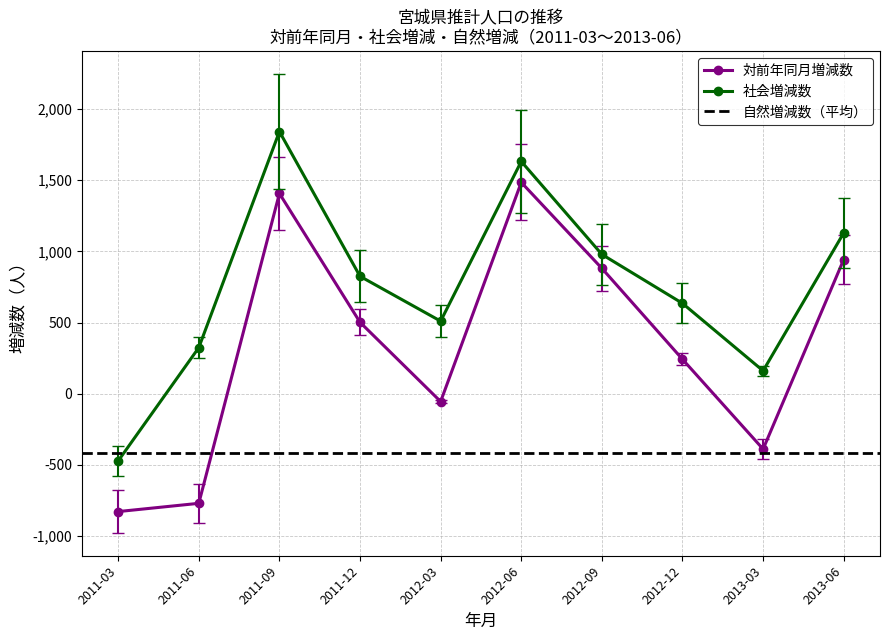

Between 2012-03 and 2011-03, which is larger?

2012-03